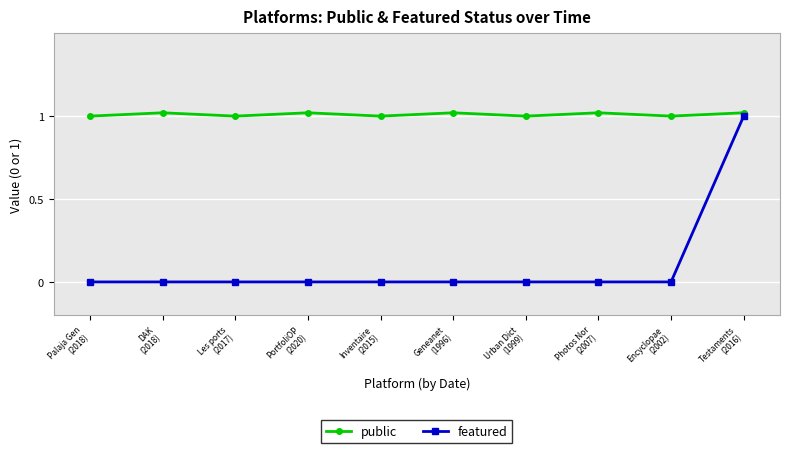

Which series has the largest total across all categories?

public